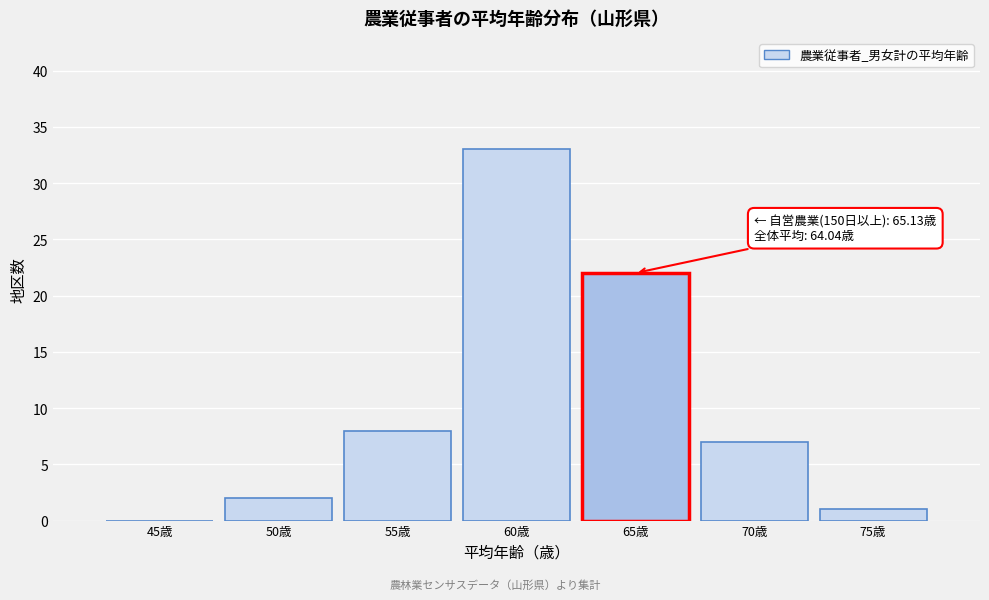

Reading left to right, transcribe all the data shown in this chart.

45歳=0	50歳=2	55歳=8	60歳=33	65歳=22	70歳=7	75歳=1